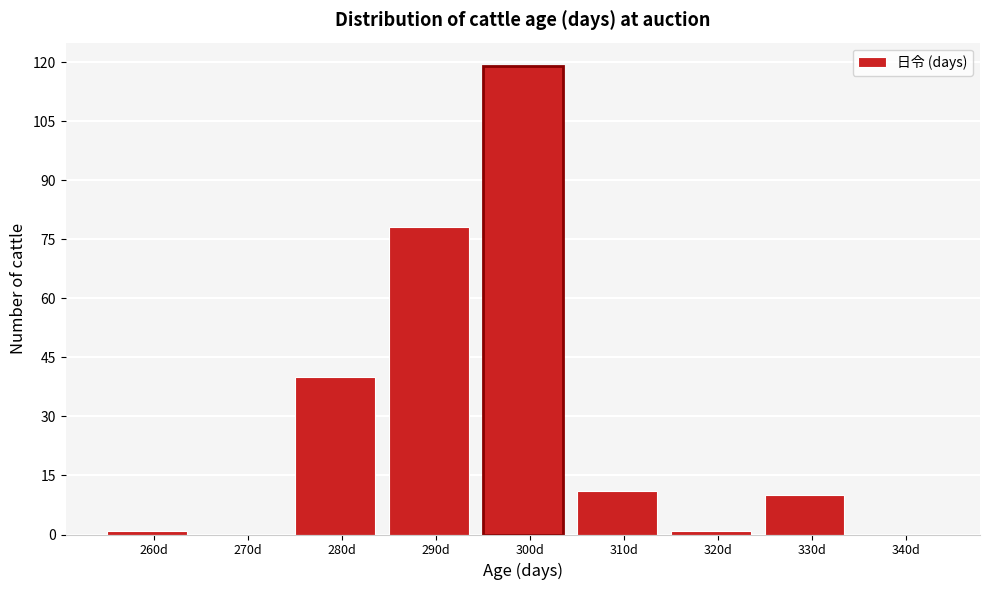

Reading left to right, list all the values displayed in this chart.

260d=1	270d=0	280d=40	290d=78	300d=119	310d=11	320d=1	330d=10	340d=0